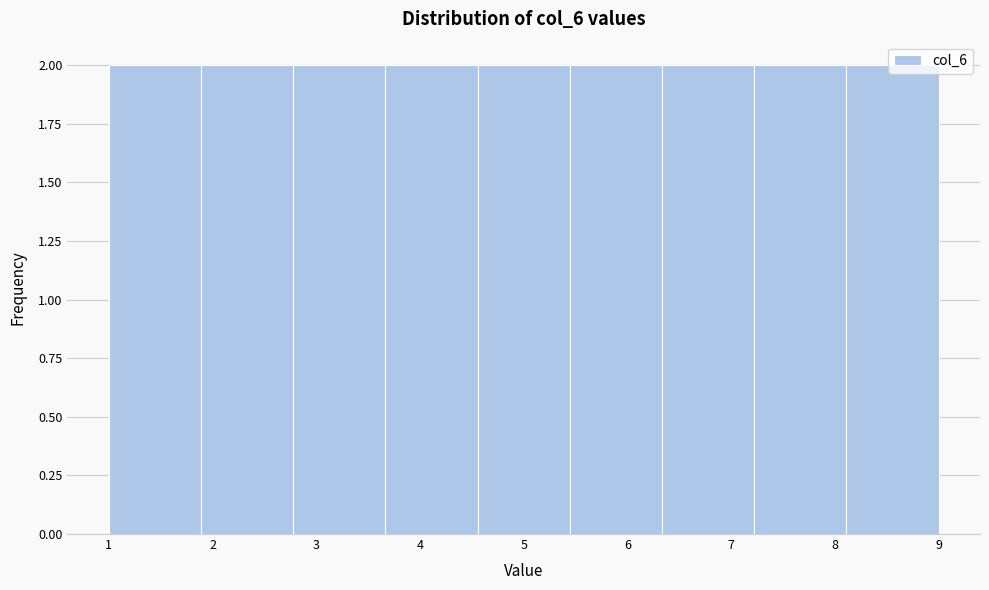

Reading left to right, transcribe this chart: for each bar, give the range it covers on the x-axis and its height. Neither the bar edges nor the heights are printed on the chart, so give them approximately, as read against the axes.

1.0 to 1.9: 2
1.9 to 2.8: 2
2.8 to 3.7: 2
3.7 to 4.6: 2
4.6 to 5.4: 2
5.4 to 6.3: 2
6.3 to 7.2: 2
7.2 to 8.1: 2
8.1 to 9.0: 2